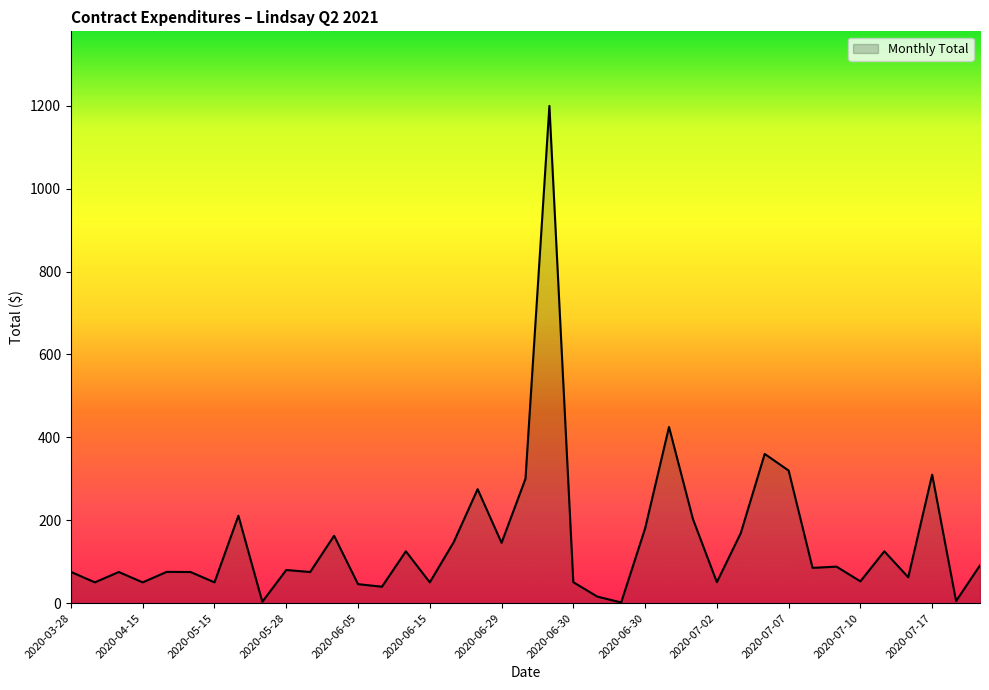

What is the maximum value shown in the chart?

1200.0